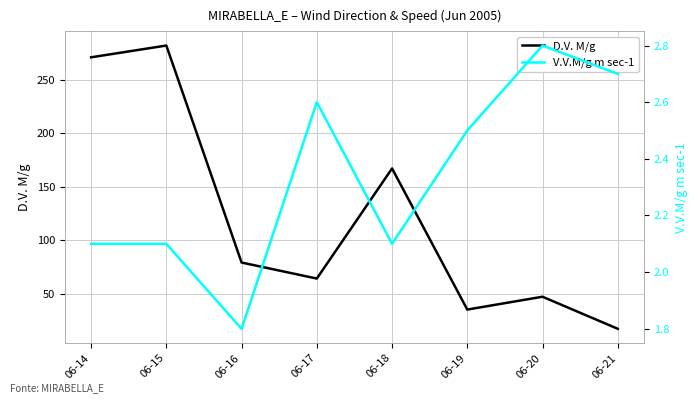

Is it true that V.V.M/g m sec-1 equals 2.9 at 06-14?

False